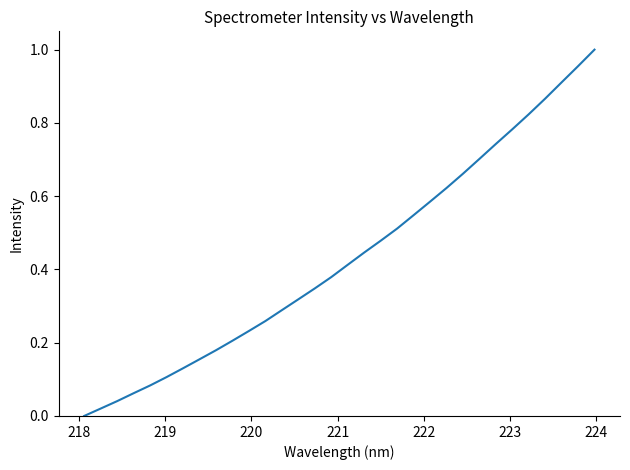

How many lines are shown in the chart?

1